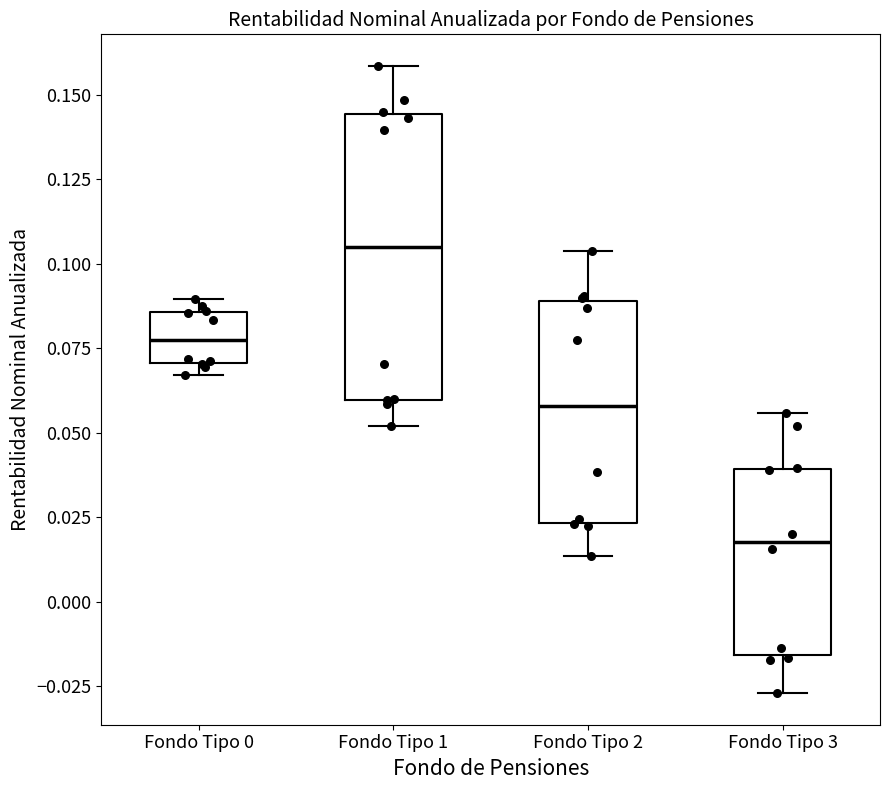

Reading left to right, read every box against the y-axis: the position of its median line, the range the box covers, and the ends of its whiskers. The values are not printed on the chart, so give them approximately, as read against the axis.

Fondo Tipo 0: median 0.080, box 0.070 to 0.085, whiskers 0.065 to 0.090
Fondo Tipo 1: median 0.105, box 0.060 to 0.145, whiskers 0.050 to 0.160
Fondo Tipo 2: median 0.060, box 0.025 to 0.090, whiskers 0.015 to 0.105
Fondo Tipo 3: median 0.020, box -0.015 to 0.040, whiskers -0.025 to 0.055